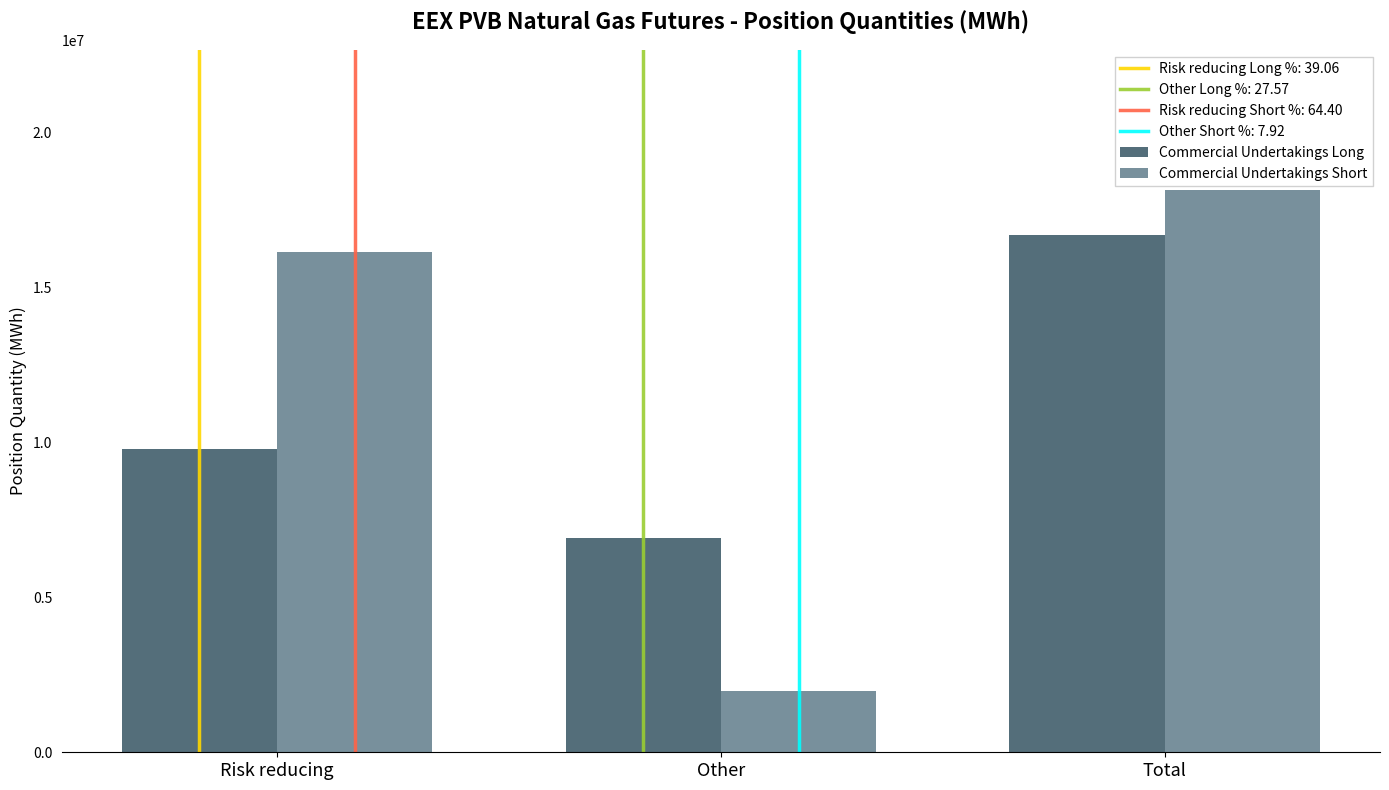

What is the total value across all series at Other?

8903580